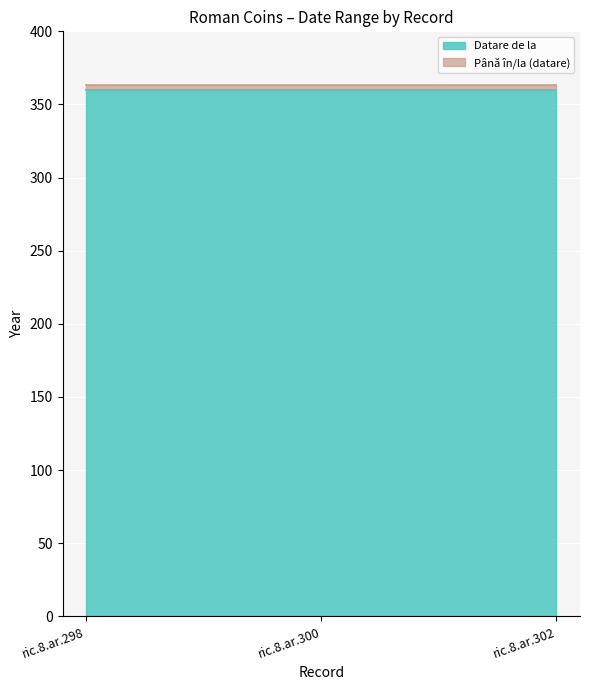

Which category has the highest value in the Datare de la series?

ric.8.ar.298